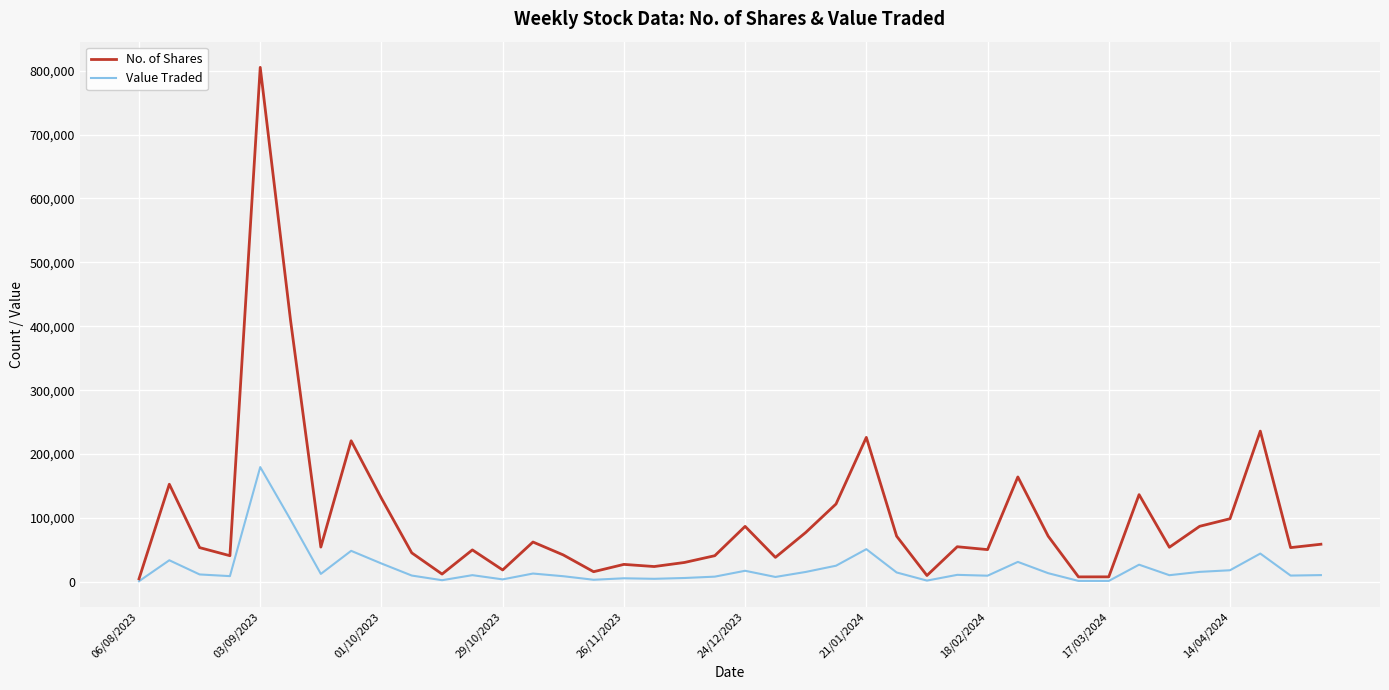

Which series has the widest spread of values?

No. of Shares